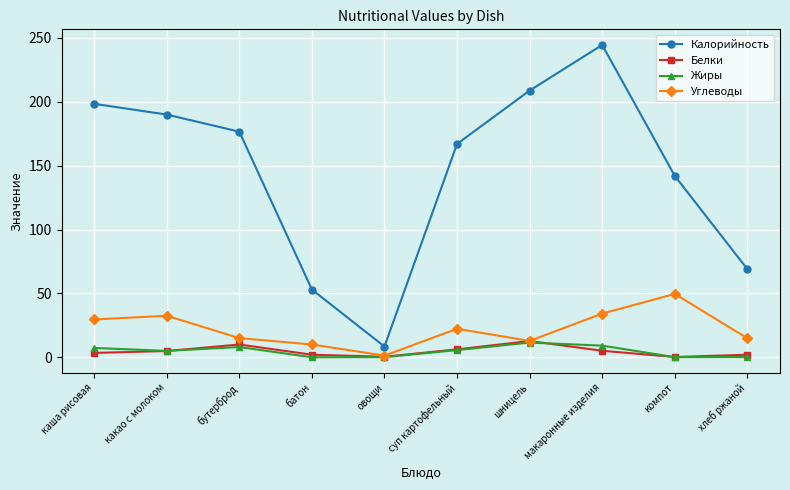

What position from the left is хлеб ржаной?

10